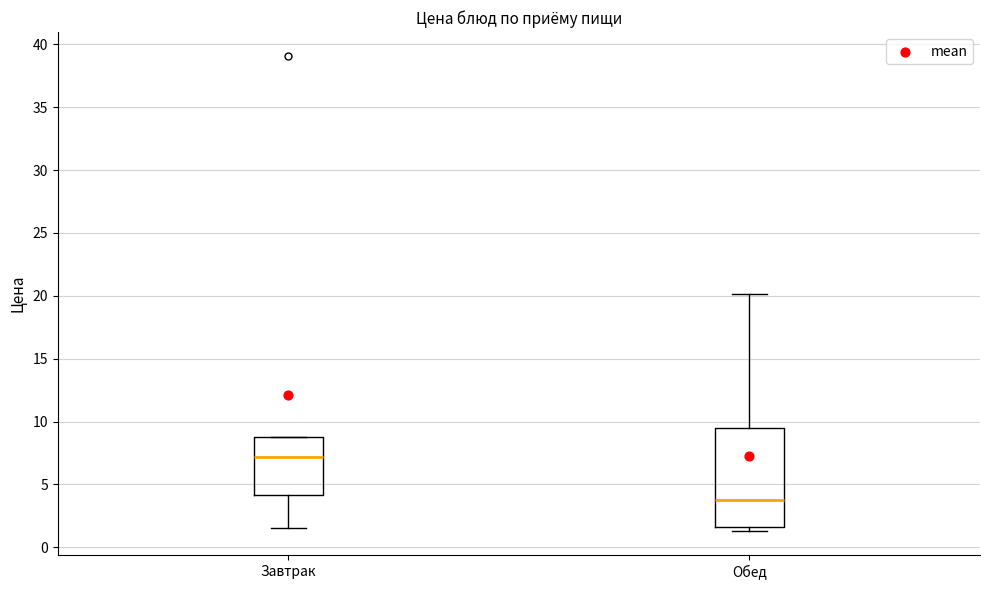

Reading left to right, read every box against the y-axis: the position of its median line, the range the box covers, and the ends of its whiskers. The values are not printed on the chart, so give them approximately, as read against the axis.

Завтрак: median 7.0, box 4.0 to 9.0, whiskers 1.5 to 9.0
Обед: median 4.0, box 1.5 to 9.5, whiskers 1.5 (just below the box's lower edge) to 20.0